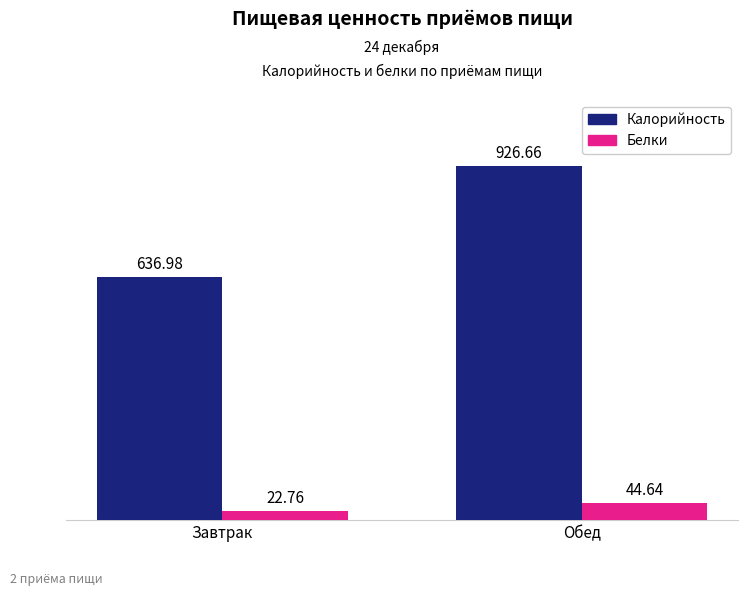

What is the spread (max minus min) of values at Обед?

882.0